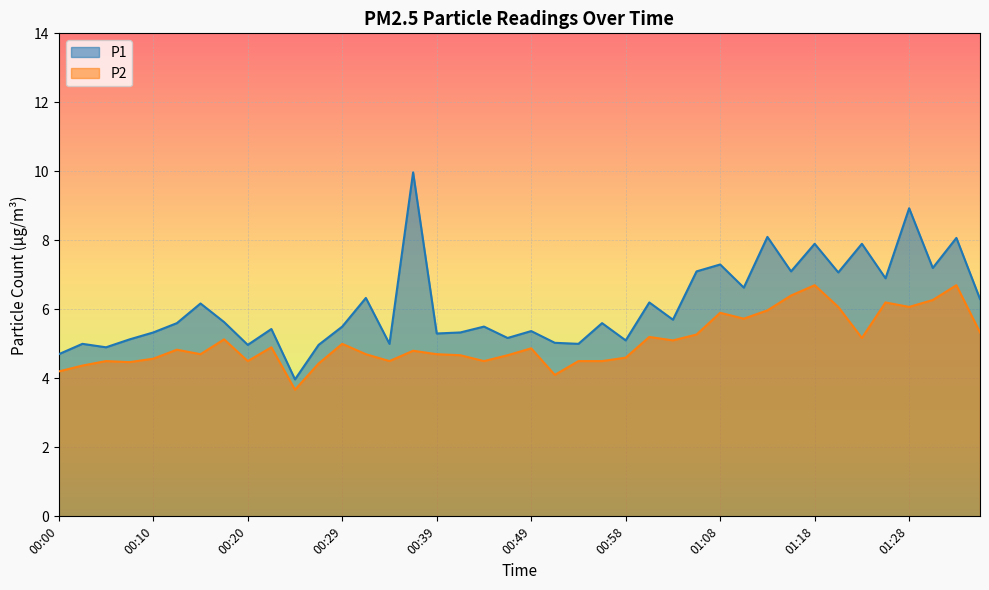

Which series has the largest total across all categories?

P1